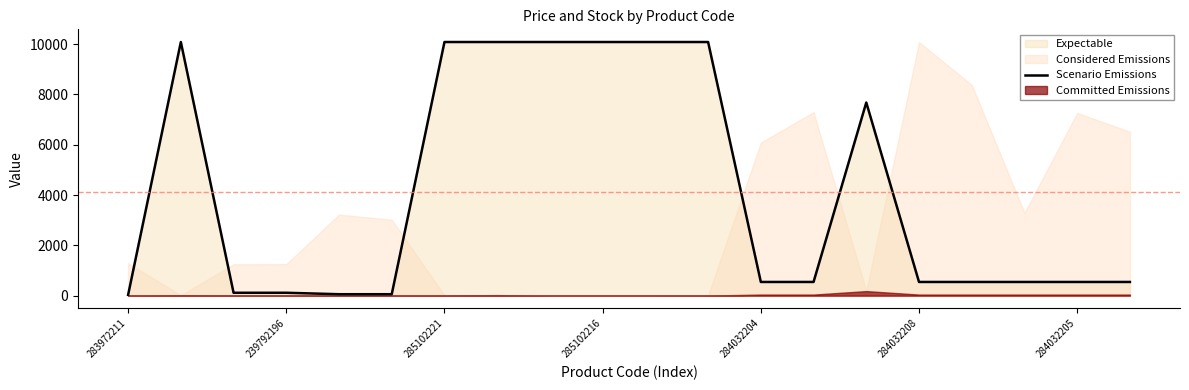

True or false: Scenario Emissions has a value of 545.0 at 284032204.

True